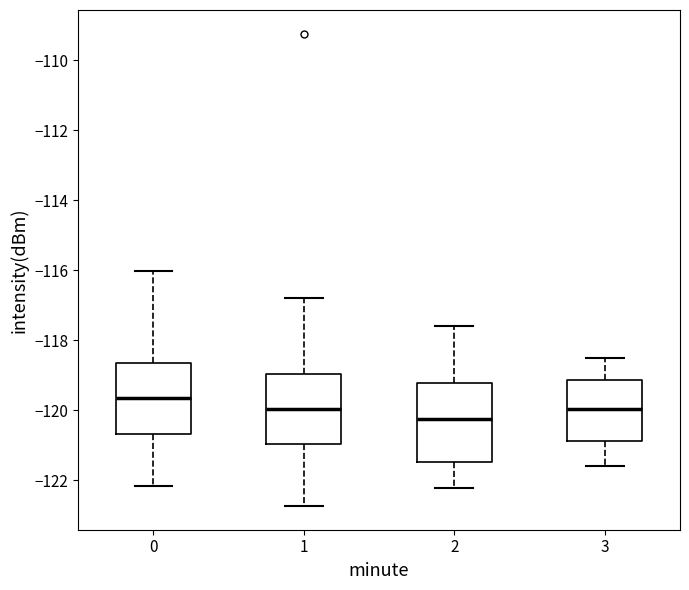

Reading left to right, transcribe this box plot: for each box, give where its median line is, the range the box spans, and where its two whiskers end, as read against the y-axis. The values are not printed on the chart, so give them approximately, as read against the axis.

0: median -119.6, box -120.6 to -118.6, whiskers -122.2 to -116.0
1: median -120.0, box -121.0 to -119.0, whiskers -122.8 to -116.8
2: median -120.2, box -121.4 to -119.2, whiskers -122.2 to -117.6
3: median -120.0, box -120.8 to -119.2, whiskers -121.6 to -118.4